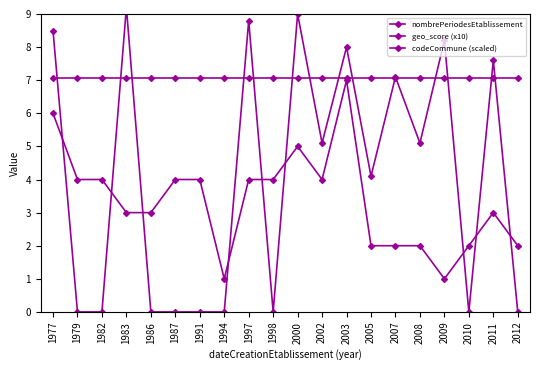

Reading right to left, what are all the values shown in this chart?

nombrePeriodesEtablissement: 2.0	3.0	2.0	1.0	2.0	2.0	2.0	7.0	4.0	5.0	4.0	4.0	1.0	4.0	4.0	3.0	3.0	4.0	4.0	6.0
geo_score (x10): 0.0	7.6	0.0	8.2	5.1	7.1	4.1	8.0	5.1	9.0	0.0	8.8	0.0	0.0	0.0	0.0	9.2	0.0	0.0	8.5
codeCommune (scaled): 7.1	7.1	7.1	7.1	7.1	7.1	7.1	7.1	7.1	7.1	7.1	7.1	7.1	7.1	7.1	7.1	7.1	7.1	7.1	7.1